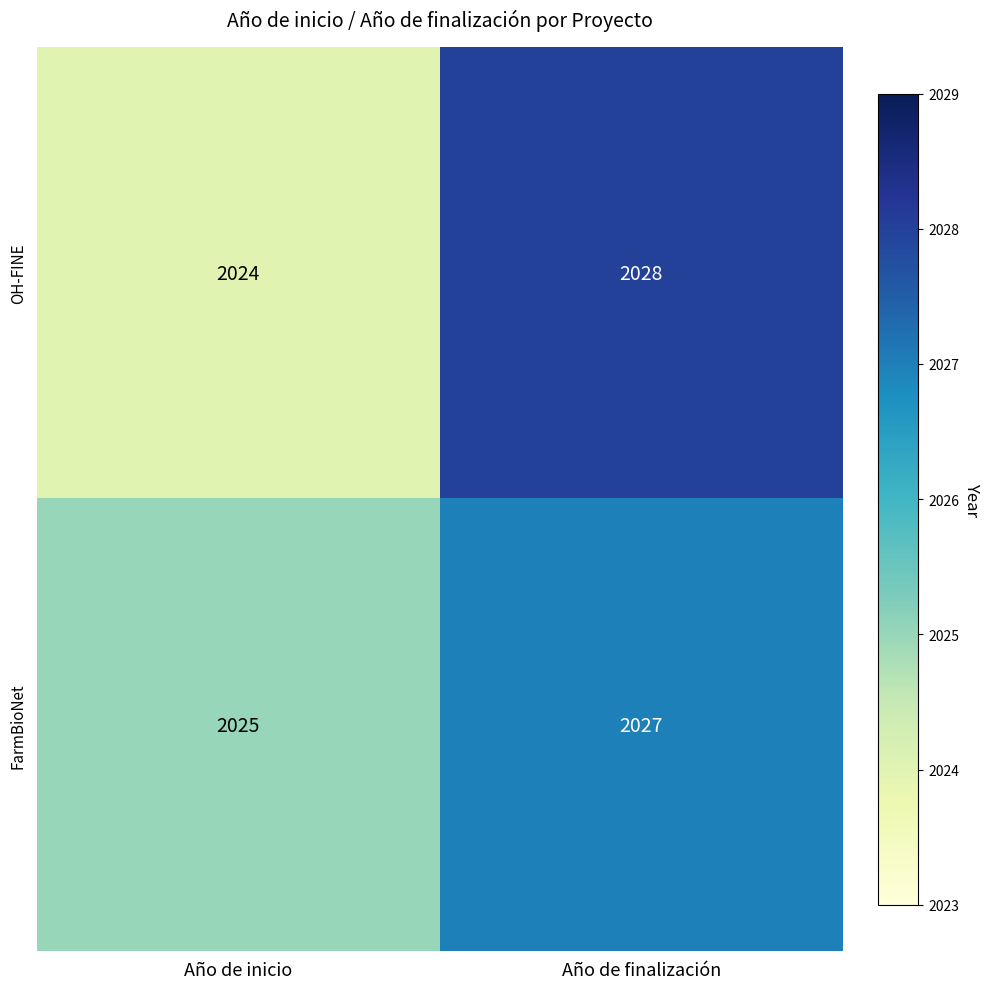

What is the total value across all series at Año de inicio?

4049